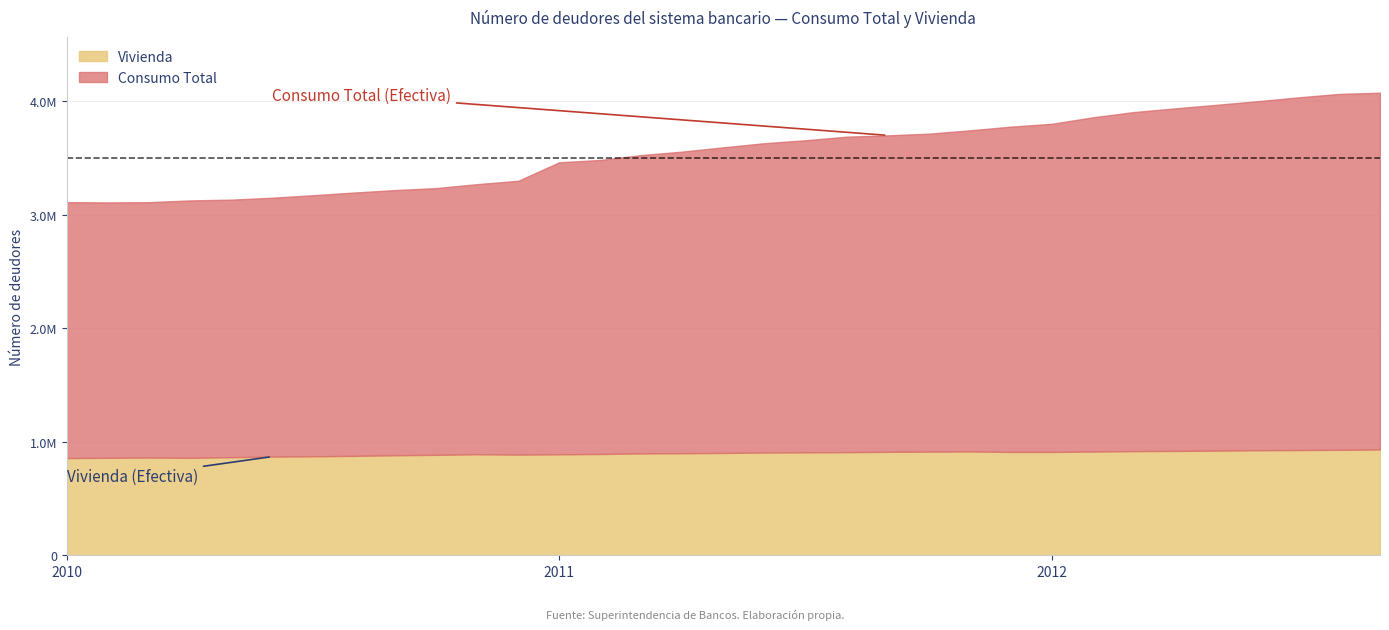

What is the sum of all Consumo Total values?

117245711